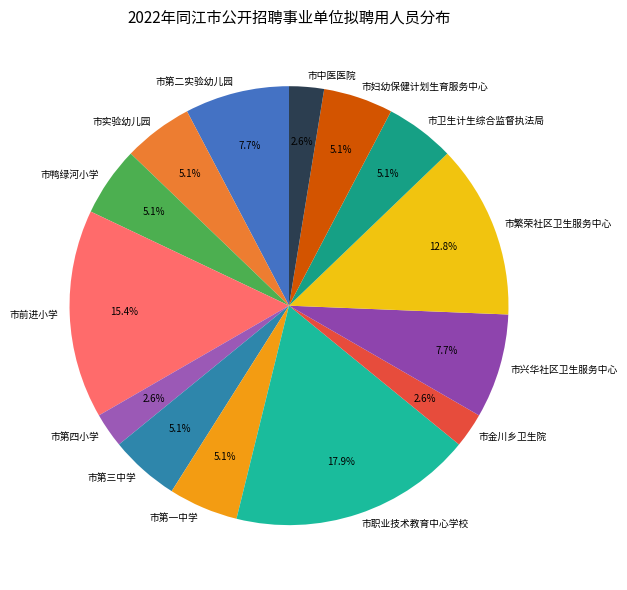

Which has a higher value, 市中医医院 or 市兴华社区卫生服务中心?

市兴华社区卫生服务中心